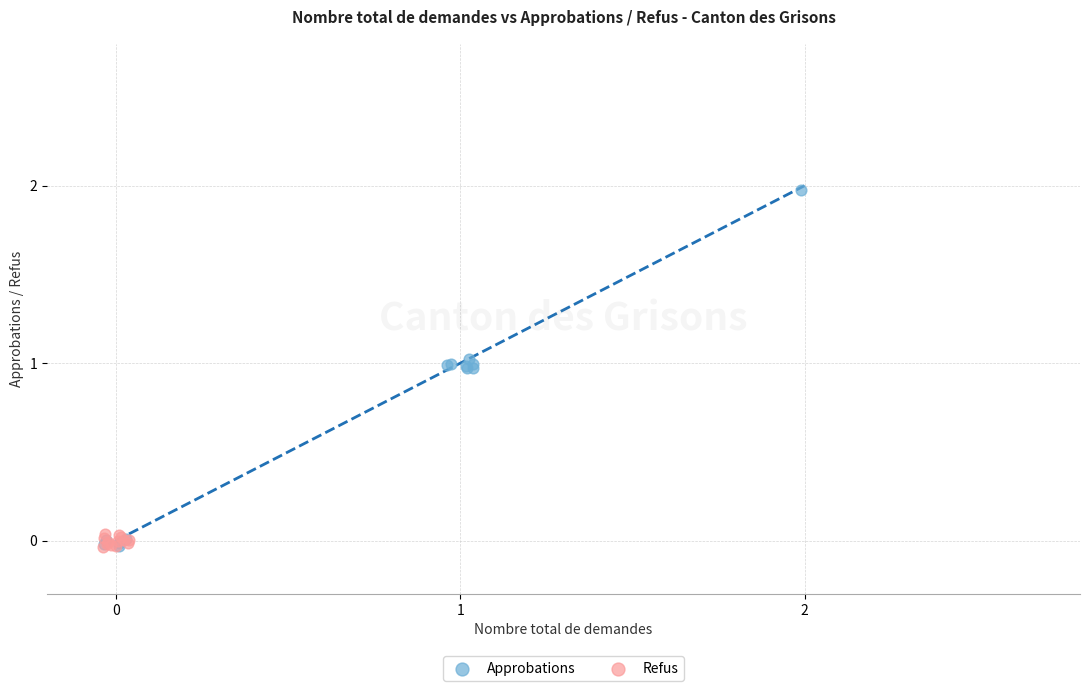

Which series has the widest spread of Y values?

Approbations